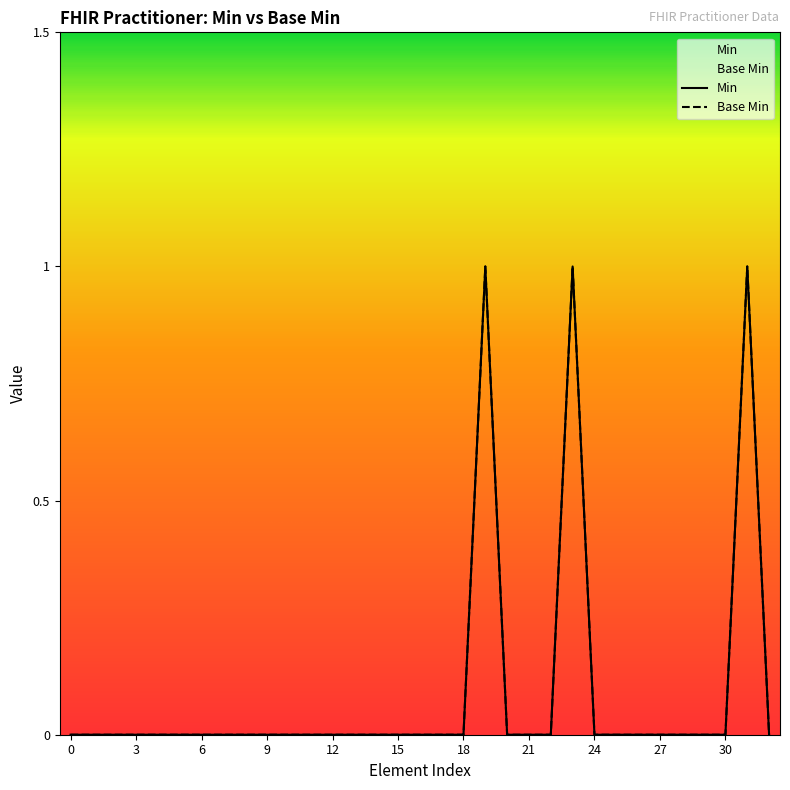

The Base Min series shows 0 at 21. True or false?

True